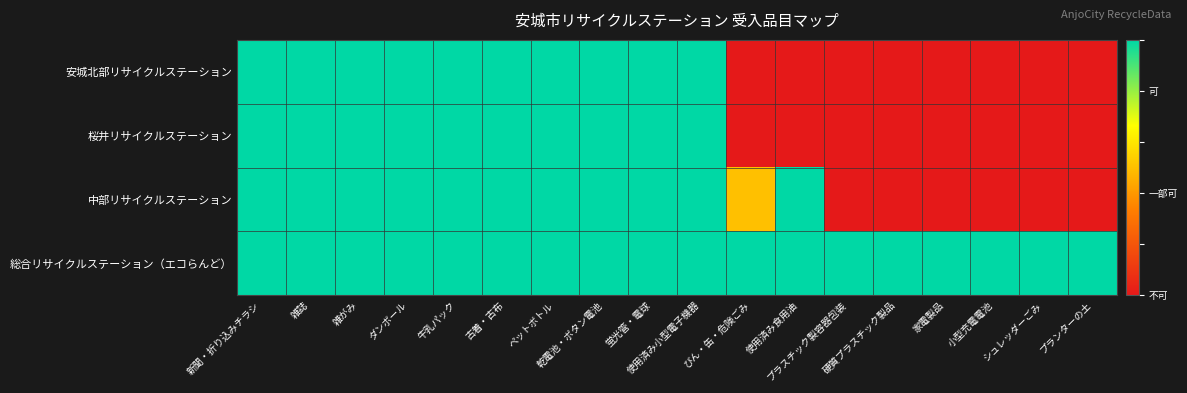

Which series changed the most between 使用済み食用油 and 硬質プラスチック製品?

中部リサイクルステーション